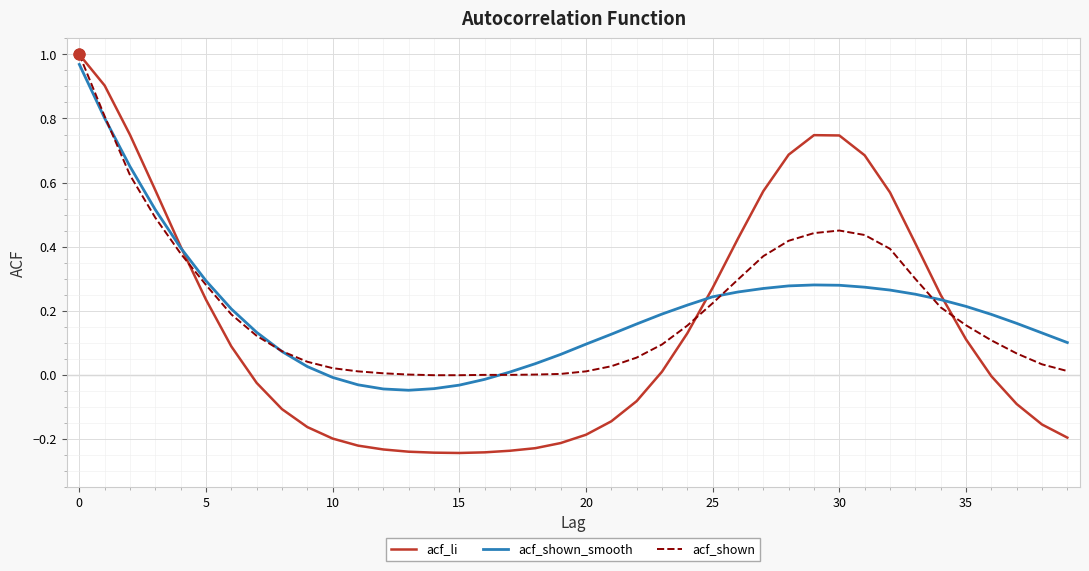

Which series has the largest range (max minus min)?

acf_li